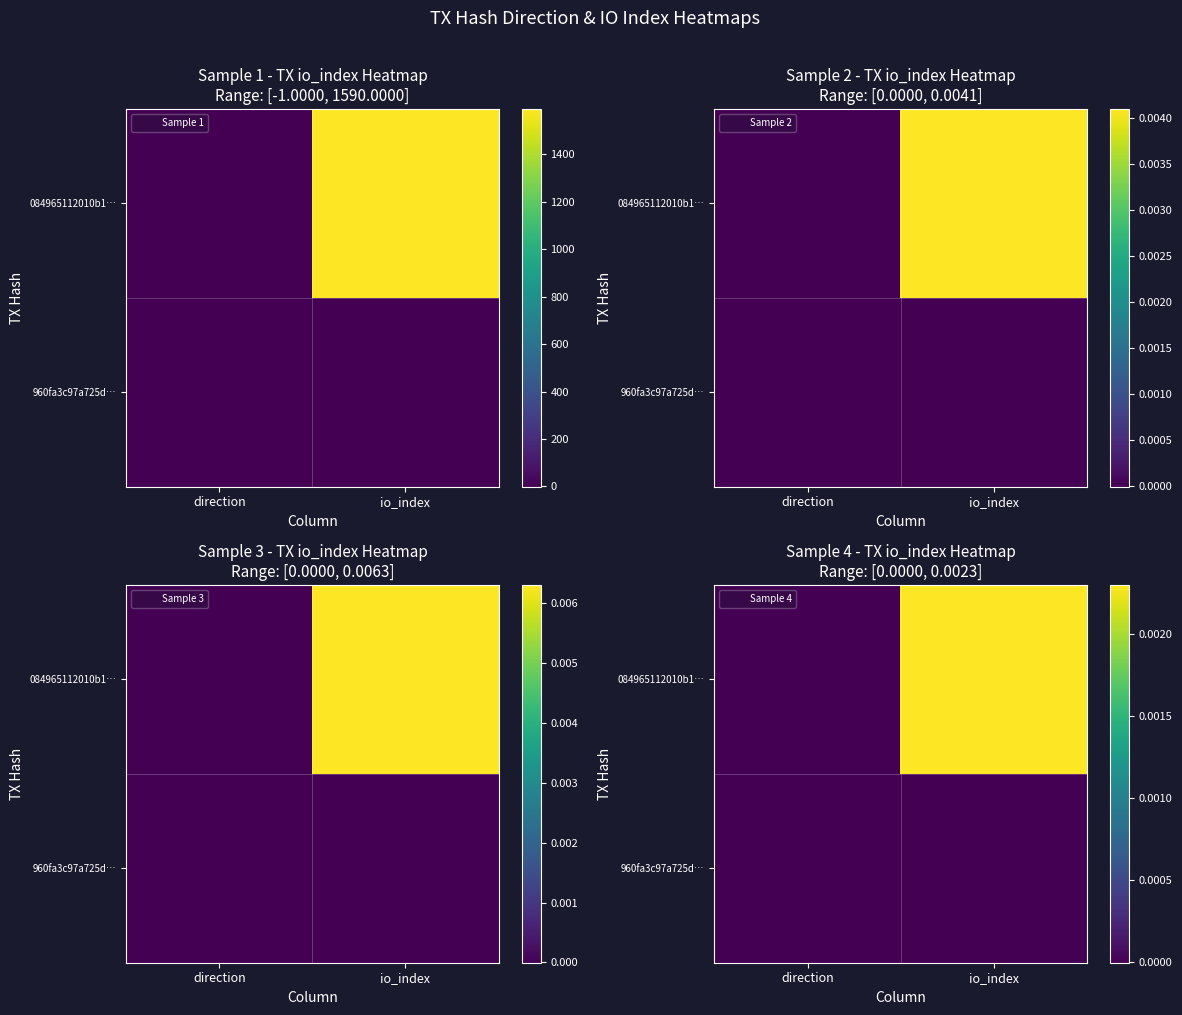

Which category has the highest value across all series?

io_index